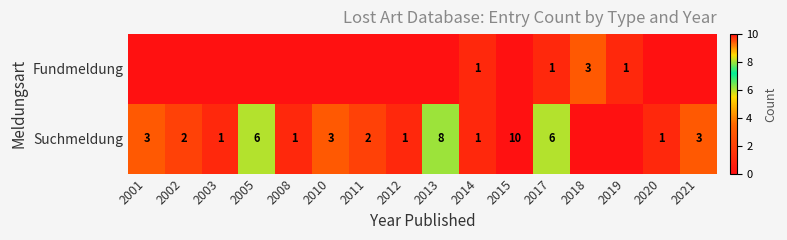

What is the total value across all series at 2003?

1